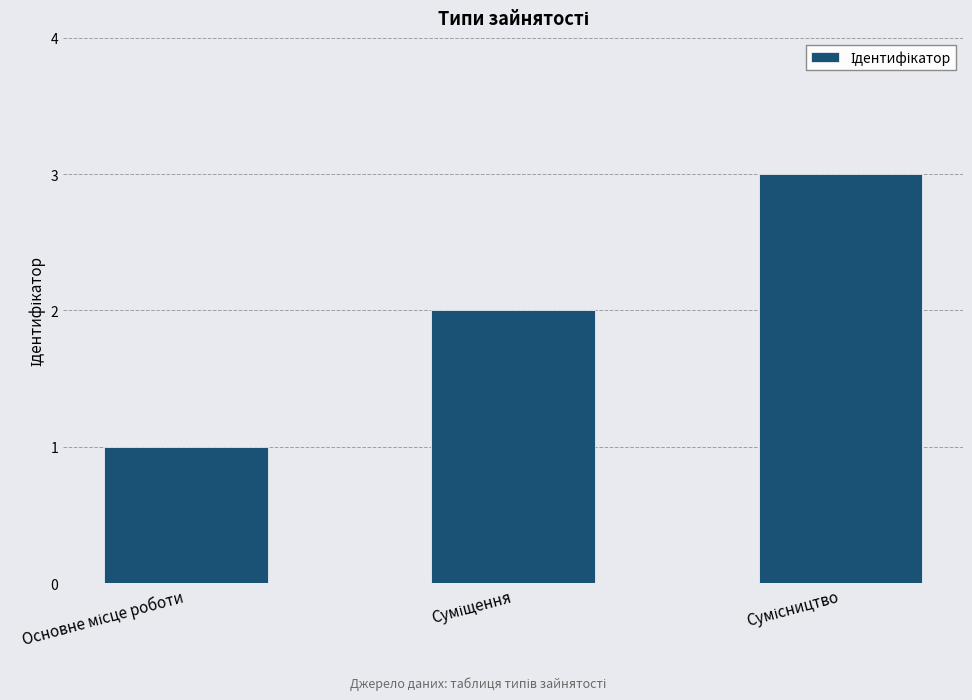

How many values are below 2?

1